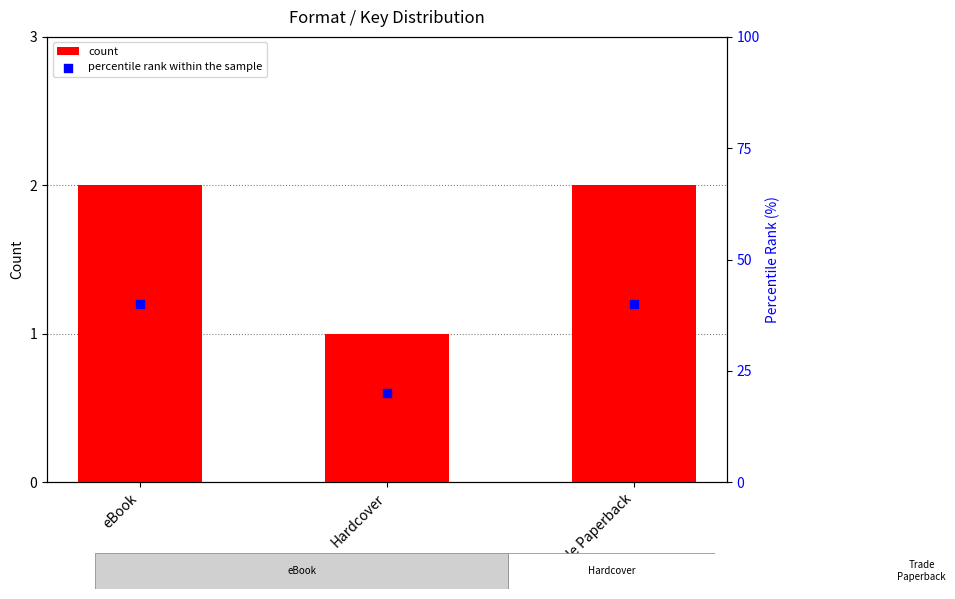

Which series has the largest total across all categories?

percentile rank within the sample